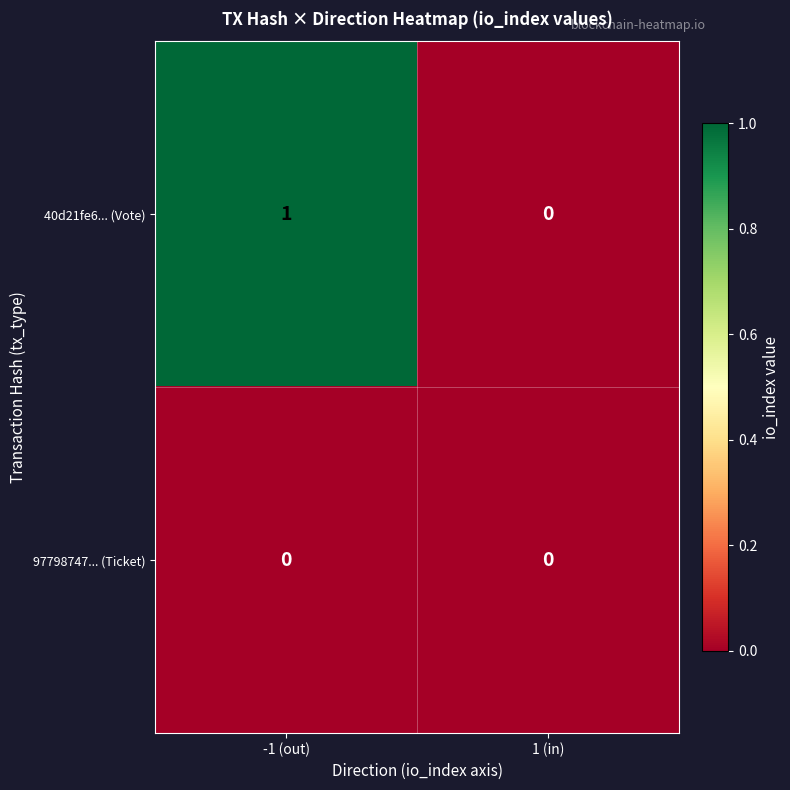

Which series has the largest range (max minus min)?

40d21fe6... (Vote)